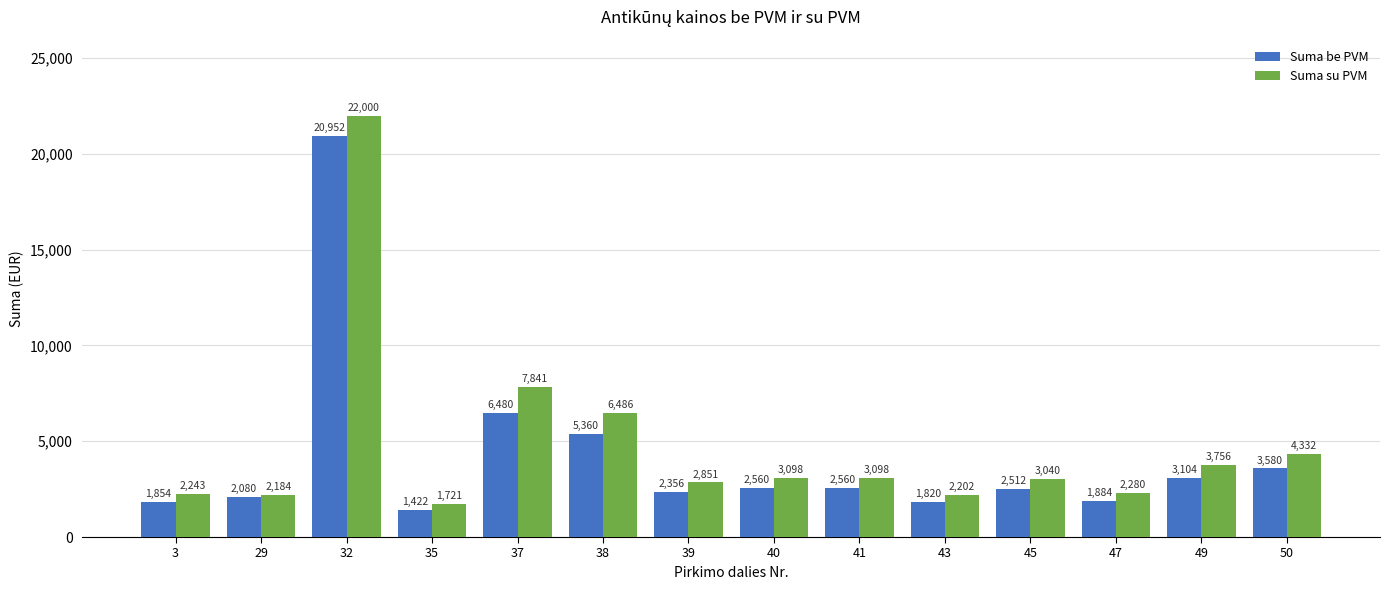

Which category has the lowest value in the Suma be PVM series?

35